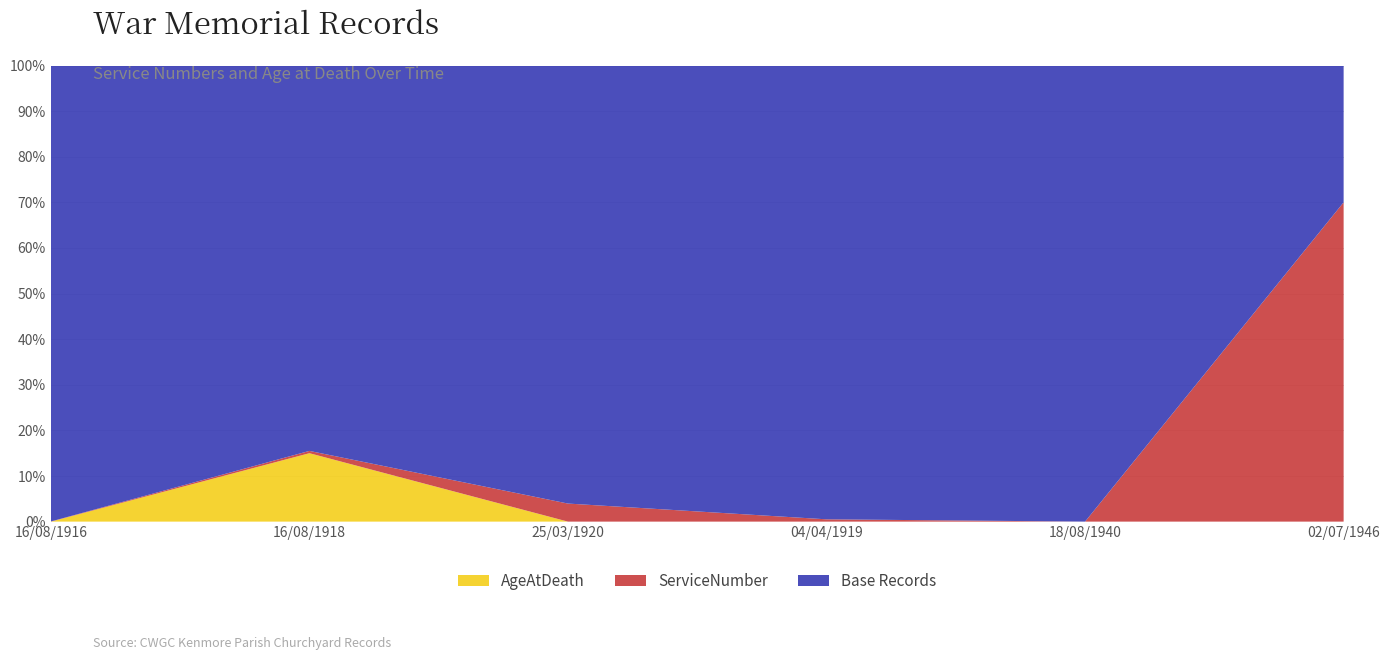

Reading left to right, extract all data points from this chart.

AgeAtDeath: 16/08/1916=0	16/08/1918=21	25/03/1920=0	04/04/1919=0	18/08/1940=0	02/07/1946=0
ServiceNumber_scaled: 16/08/1916=544	16/08/1918=8111	25/03/1920=63702	04/04/1919=8130	18/08/1940=0	02/07/1946=1126526